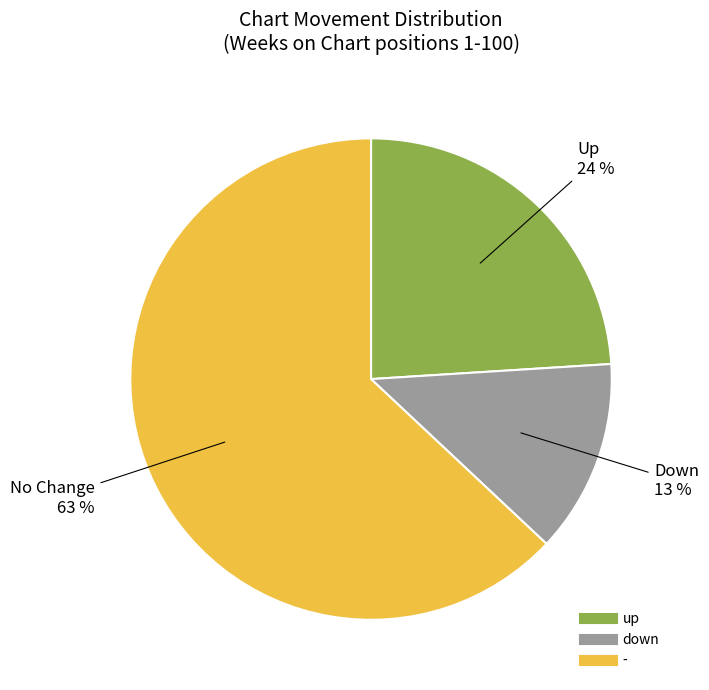

The down slice represents 7% of the pie. True or false?

False